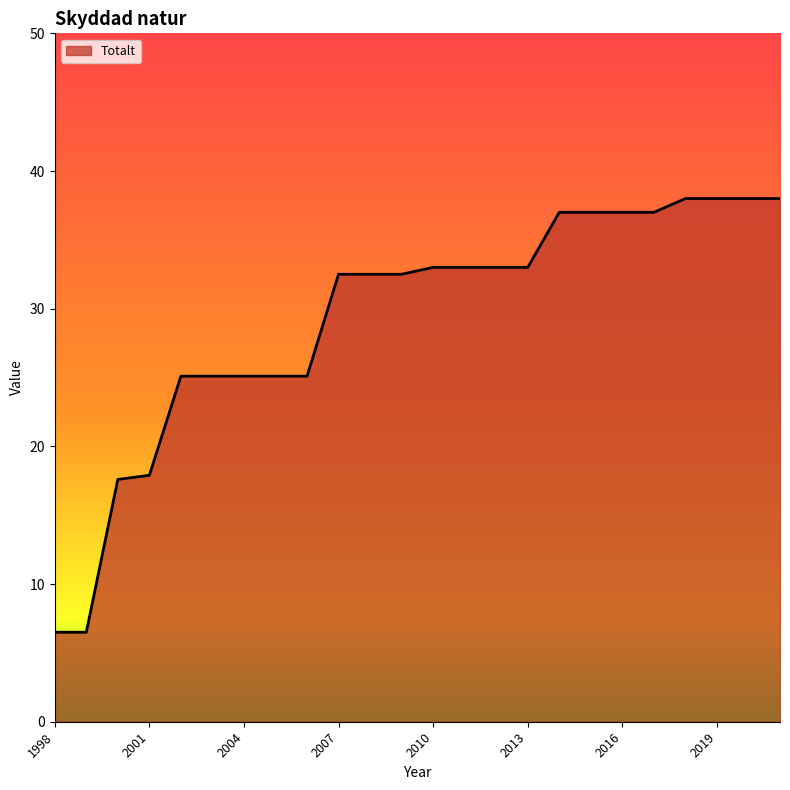

How many lines are shown in the chart?

1